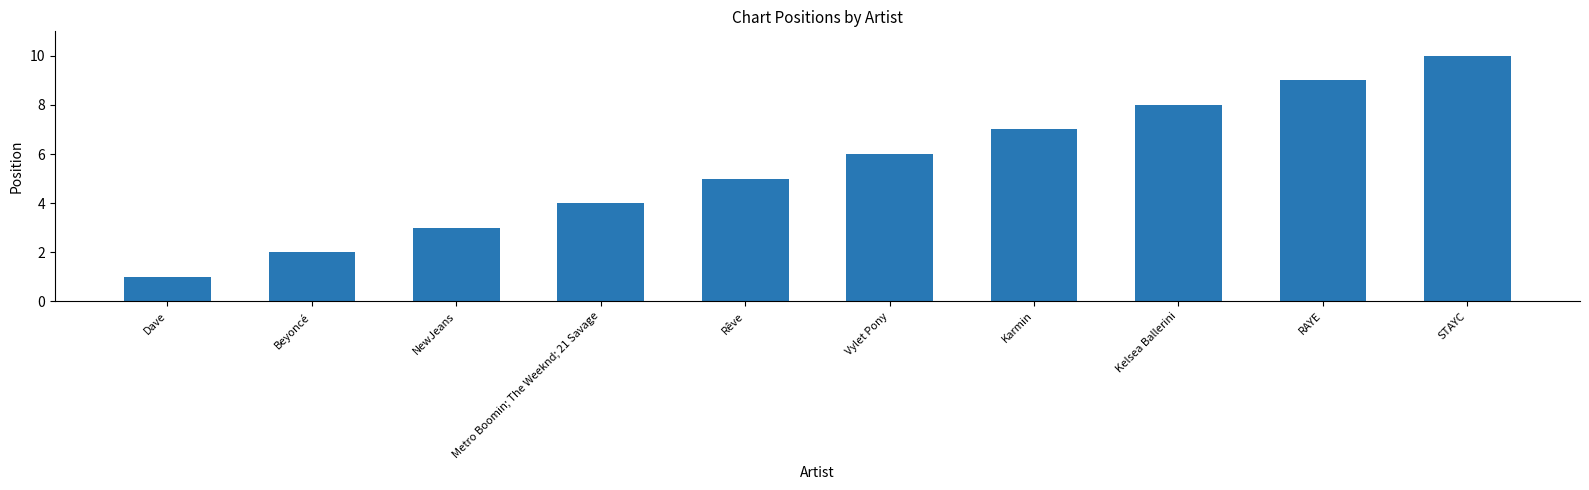

Are the bars horizontal?

No